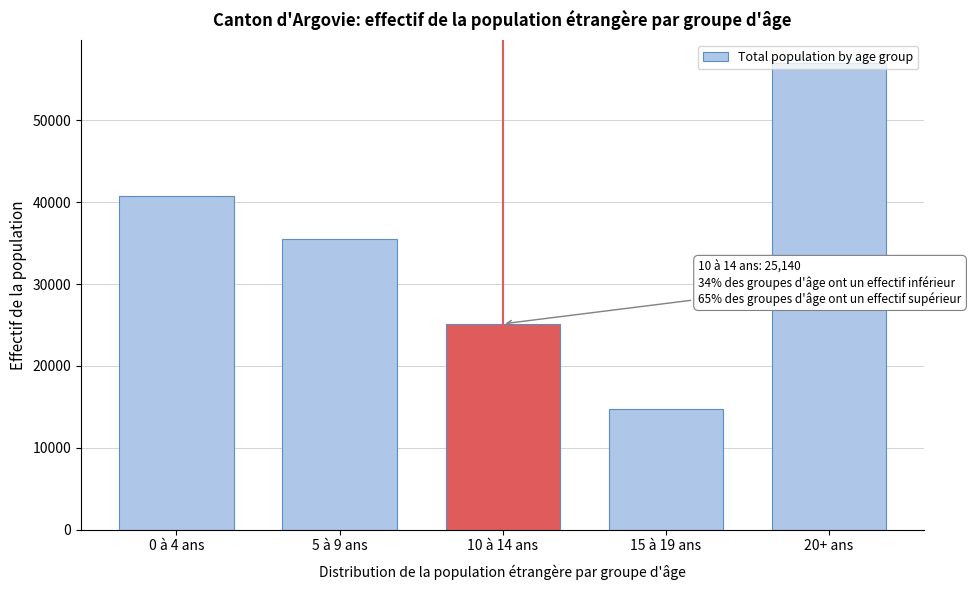

What is the value of the 1st bar from the left?

40772